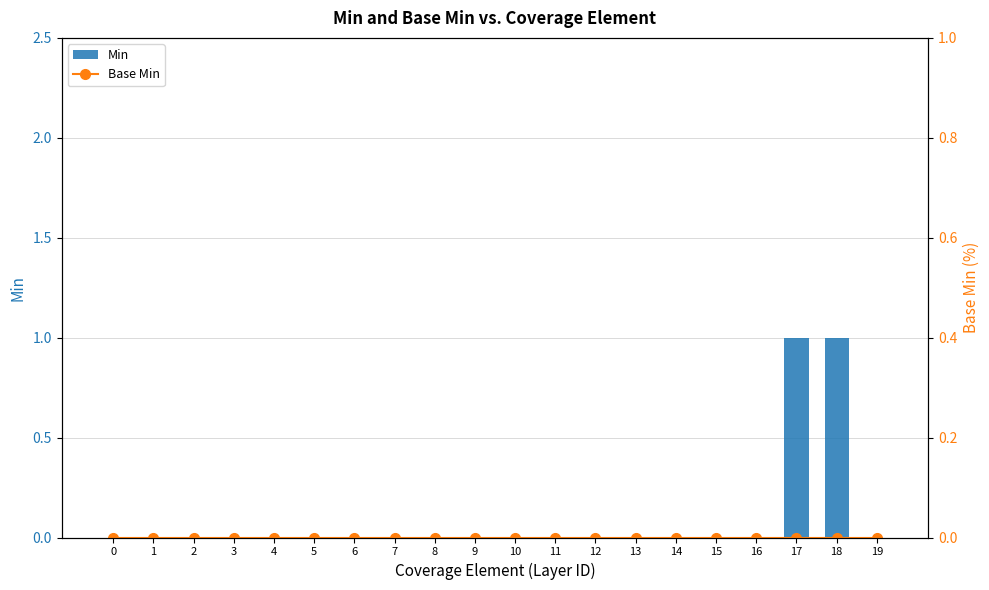

Reading right to left, list all the values displayed in this chart.

Min: 19=0	18=1	17=1	16=0	15=0	14=0	13=0	12=0	11=0	10=0	9=0	8=0	7=0	6=0	5=0	4=0	3=0	2=0	1=0	0=0
Base Min: 19=0	18=0	17=0	16=0	15=0	14=0	13=0	12=0	11=0	10=0	9=0	8=0	7=0	6=0	5=0	4=0	3=0	2=0	1=0	0=0